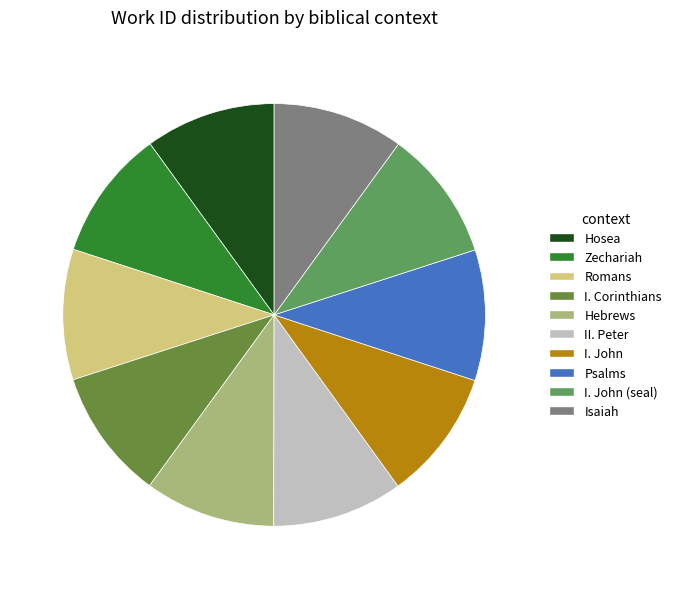

How many slices are in this pie chart?

10